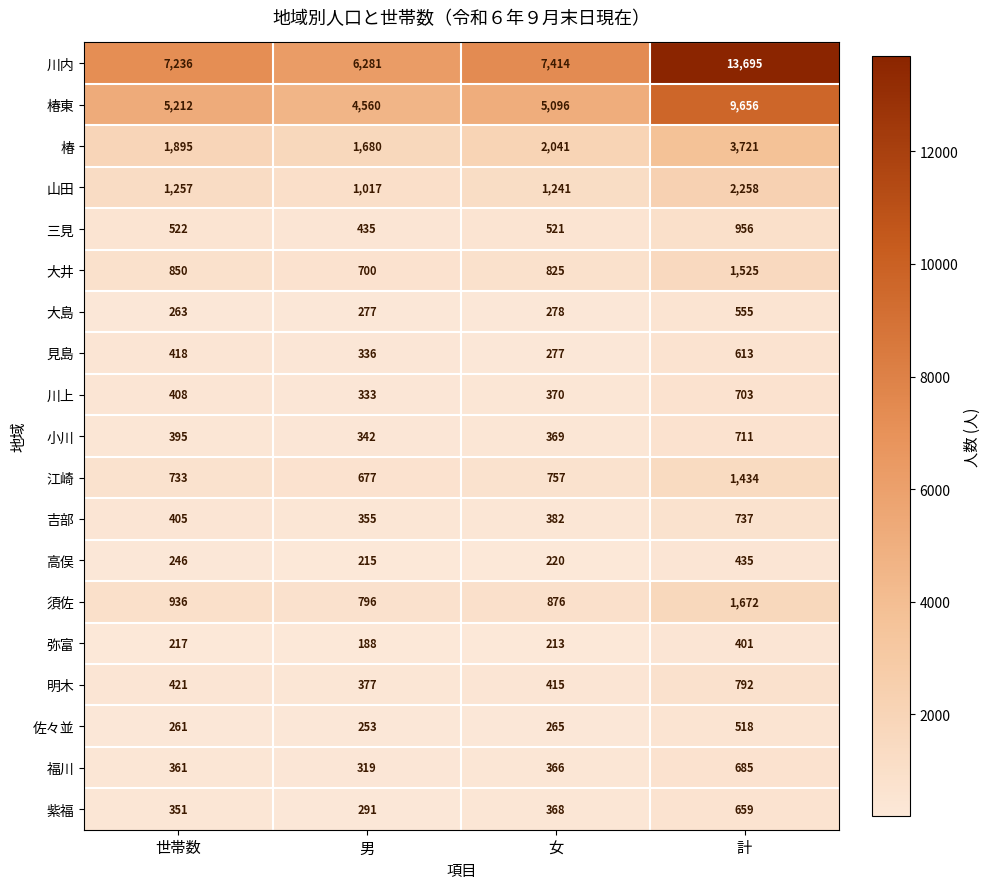

What is the total value across all series at 世帯数?

22387